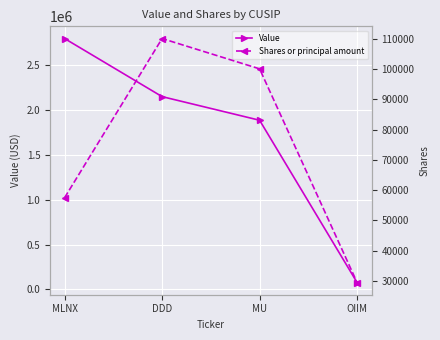

How many values in the Value series are below 2147000?

2